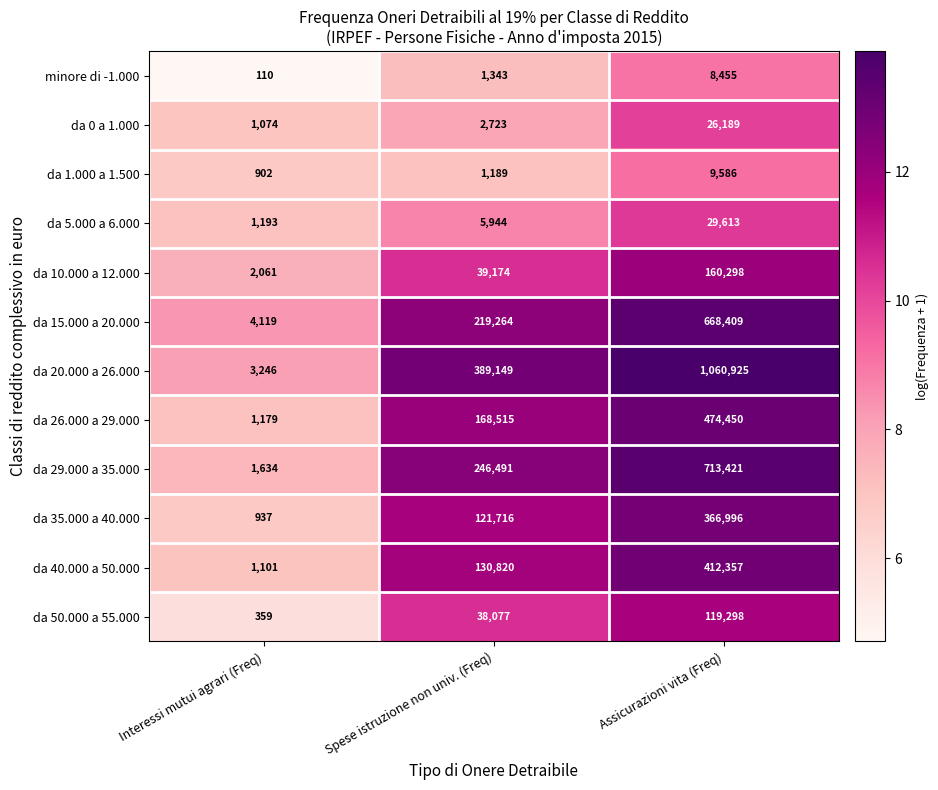

What is the difference between the second highest and minimum values in the da 26.000 a 29.000 series?

167336